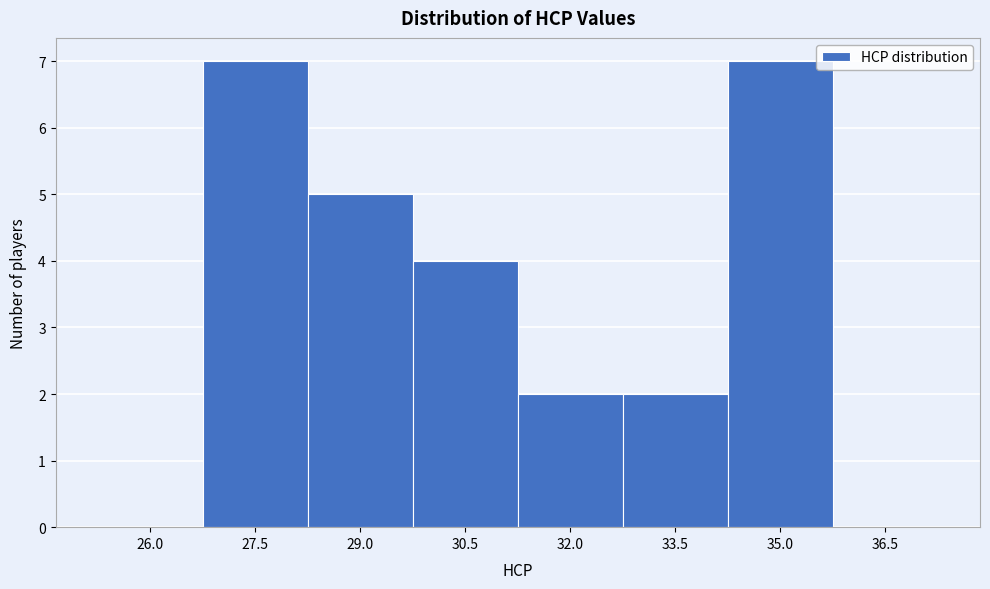

Reading left to right, transcribe all the data shown in this chart.

26.0=0	27.5=7	29.0=5	30.5=4	32.0=2	33.5=2	35.0=7	36.5=0